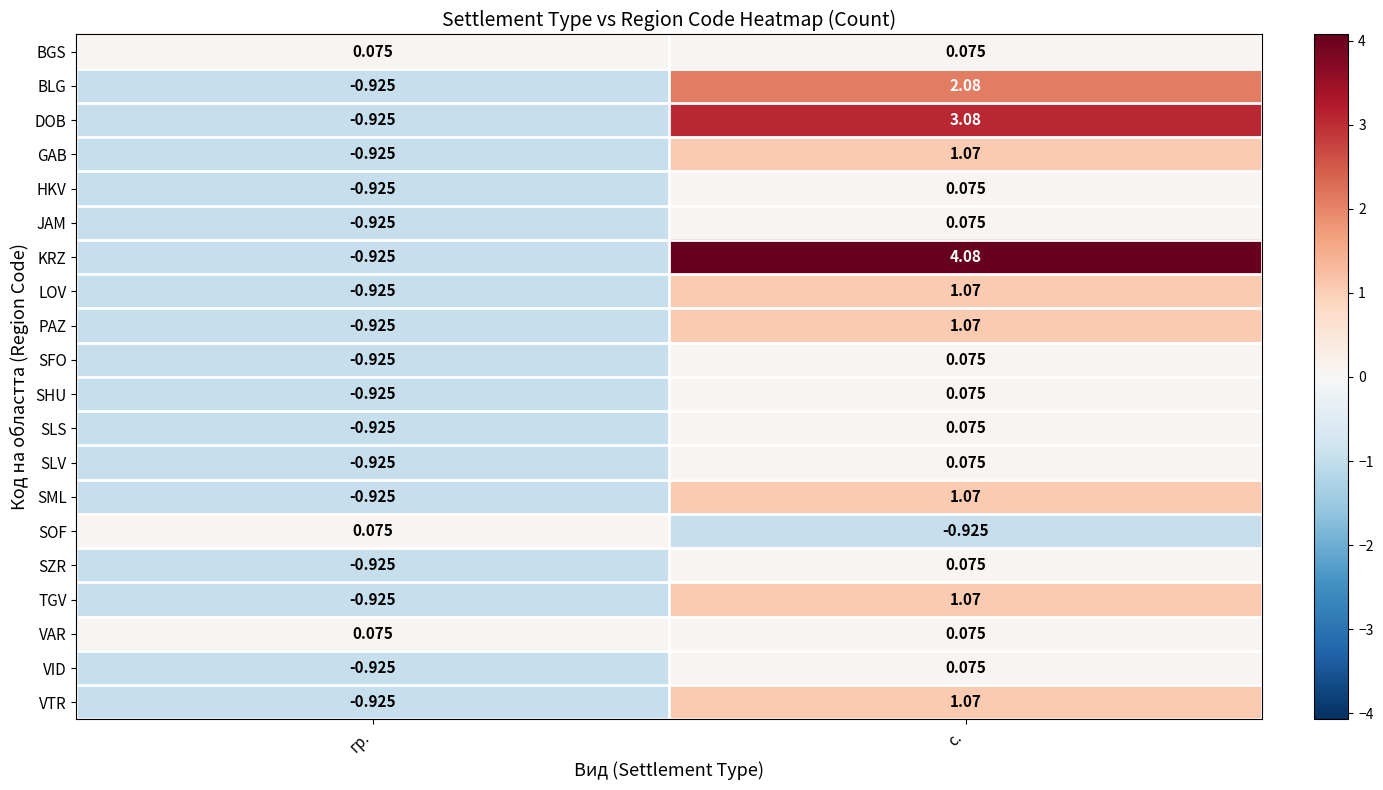

At which label does VTR first exceed 1?

с.